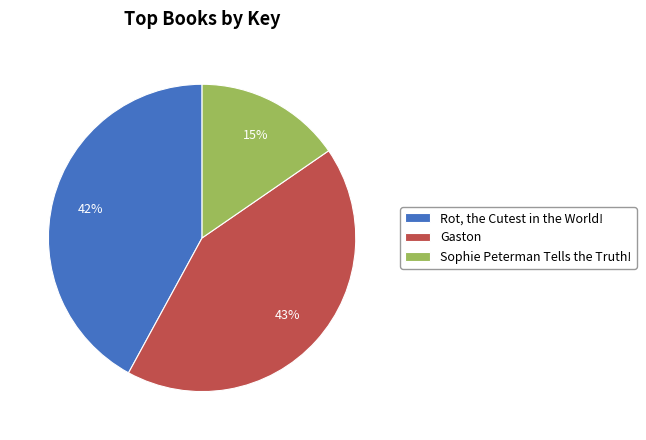

True or false: Sophie Peterman Tells the Truth! accounts for 5% of the total.

False